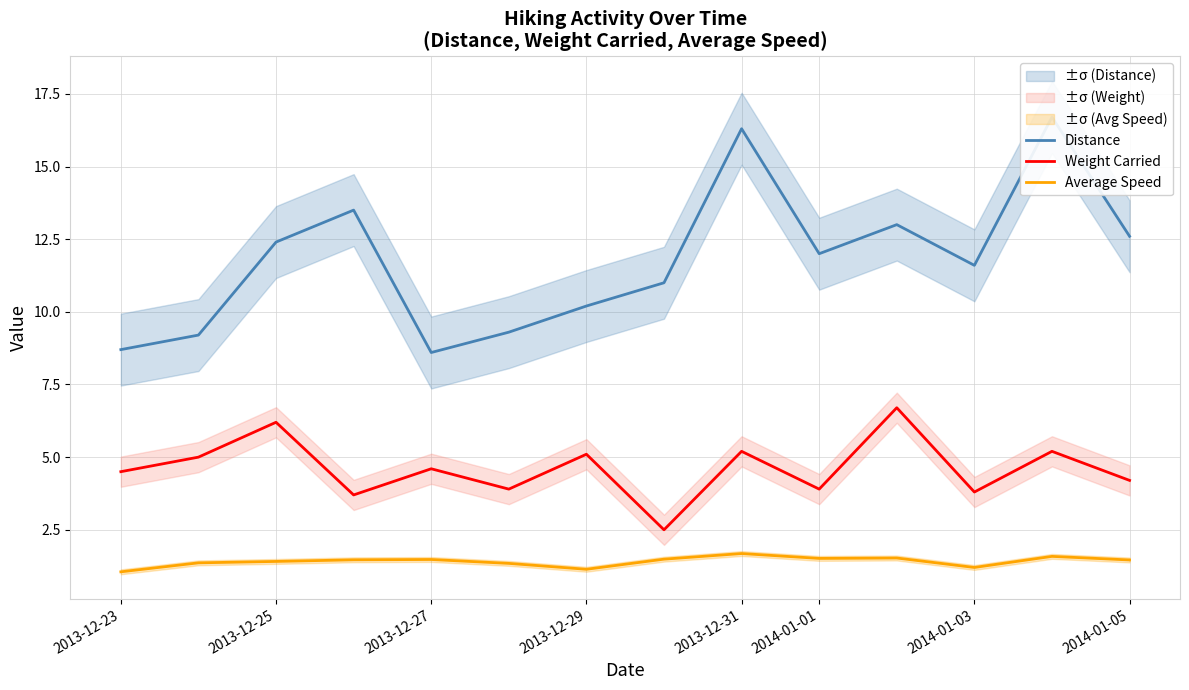

True or false: Distance has more than 2 points higher than both neighbors.

True